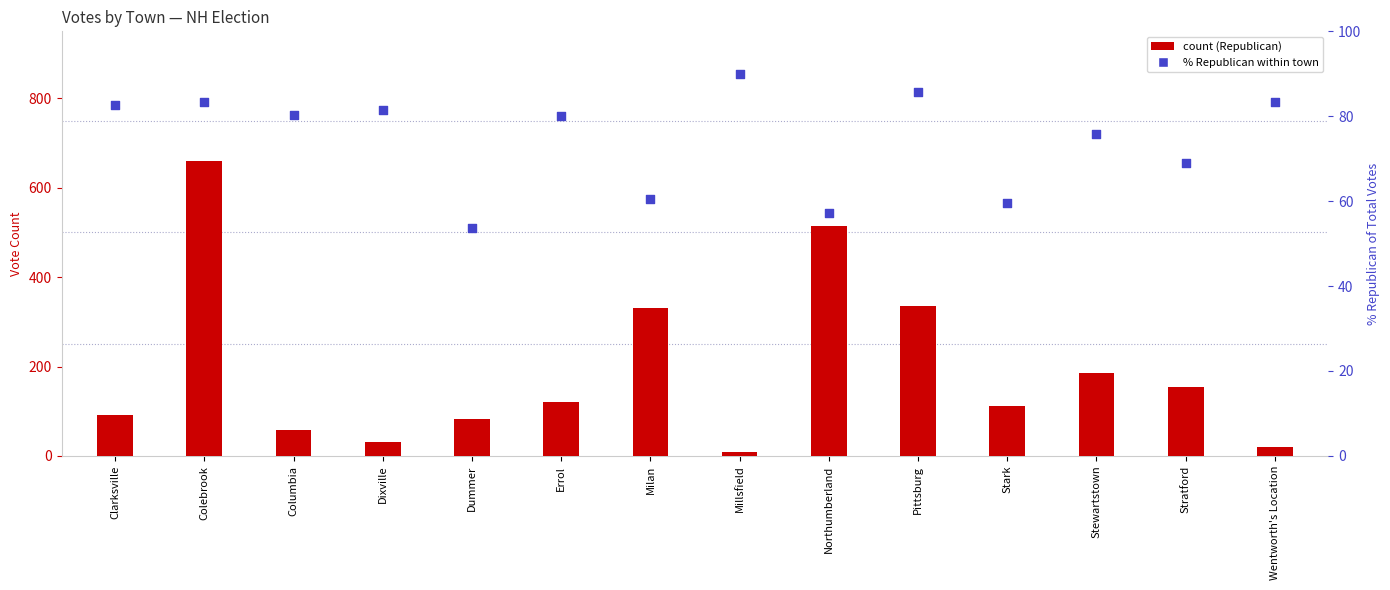

Which series has the largest total across all categories?

Republican (Norman S. Brungot)